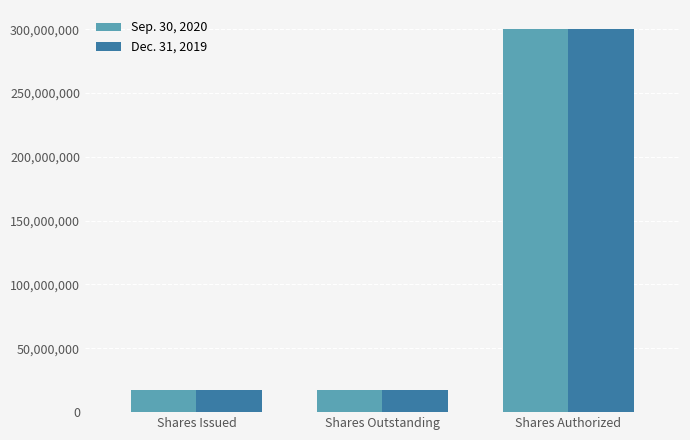

Reading right to left, what are all the values shown in this chart?

Sep. 30, 2020: Shares Authorized=300000000	Shares Outstanding=17422212	Shares Issued=17422212
Dec. 31, 2019: Shares Authorized=300000000	Shares Outstanding=17382047	Shares Issued=17382047